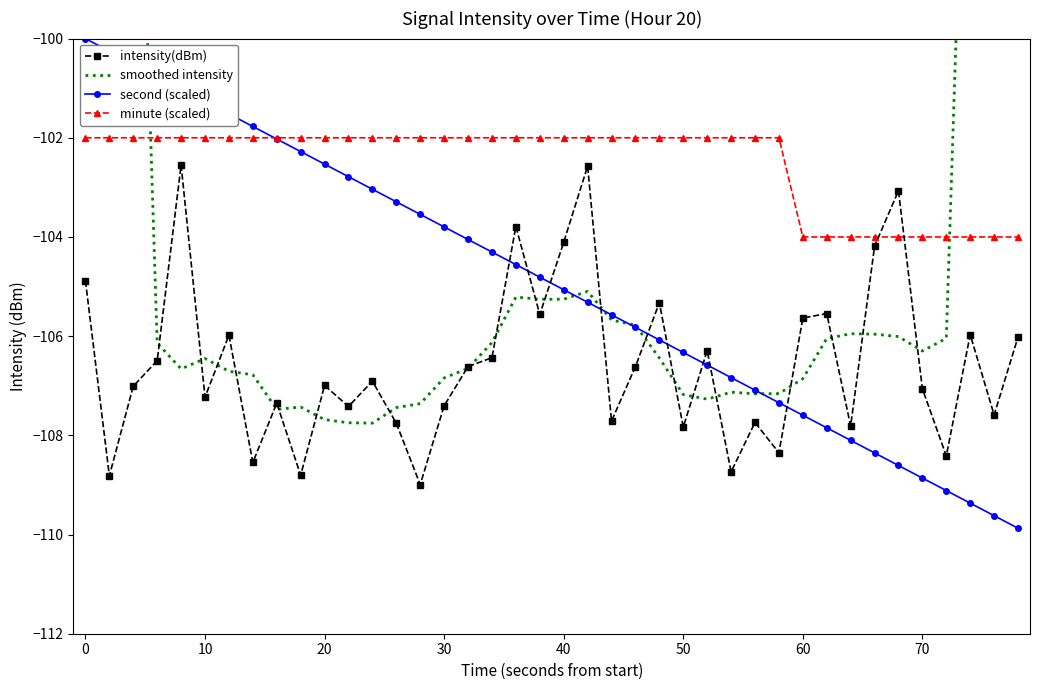

True or false: second (scaled) has more than 0 points higher than both neighbors.

False